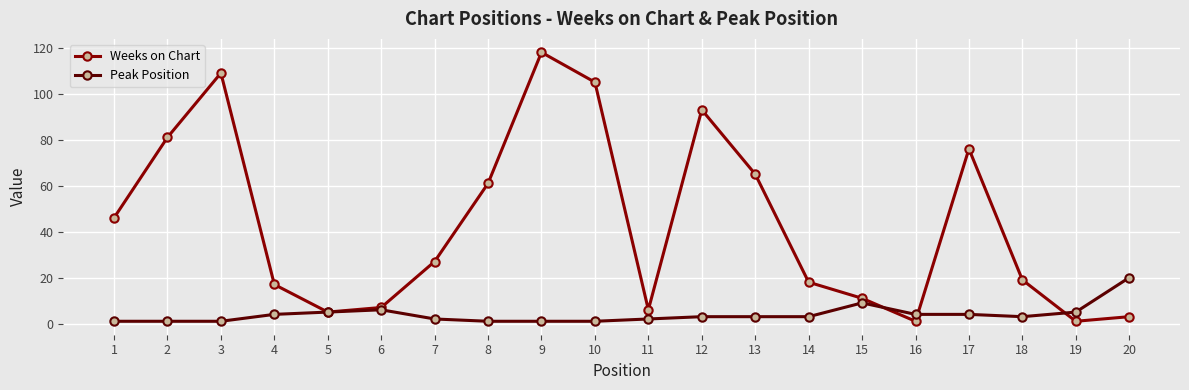

After their last crossing, which series has the higher values: Peak Position or Weeks on Chart?

Peak Position